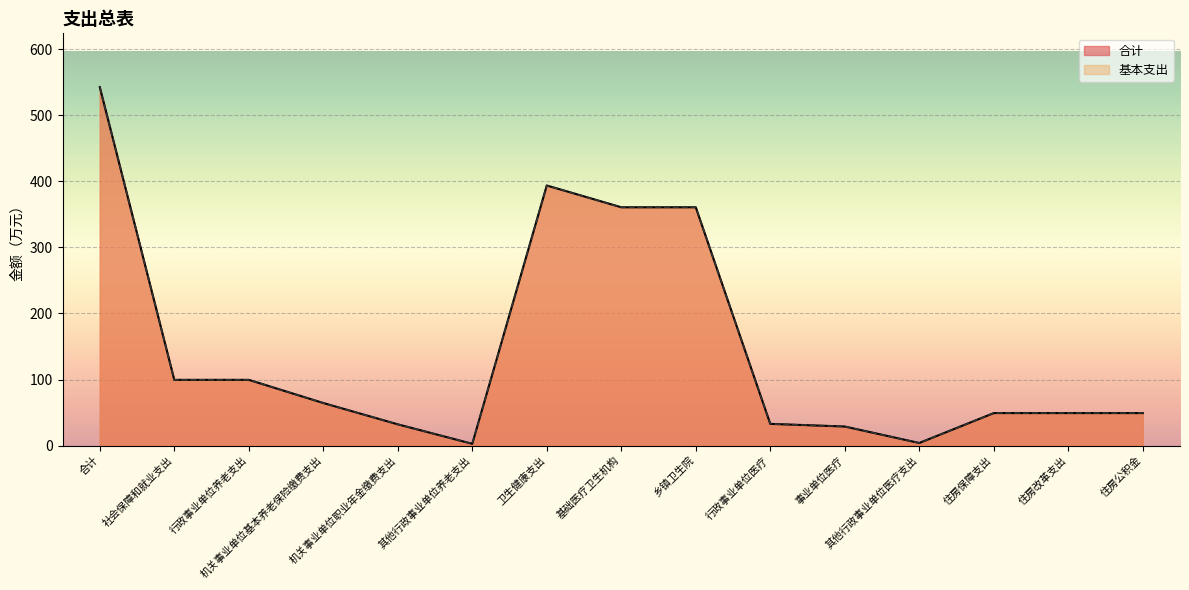

True or false: 基本支出 and 合计 cross at least once.

False